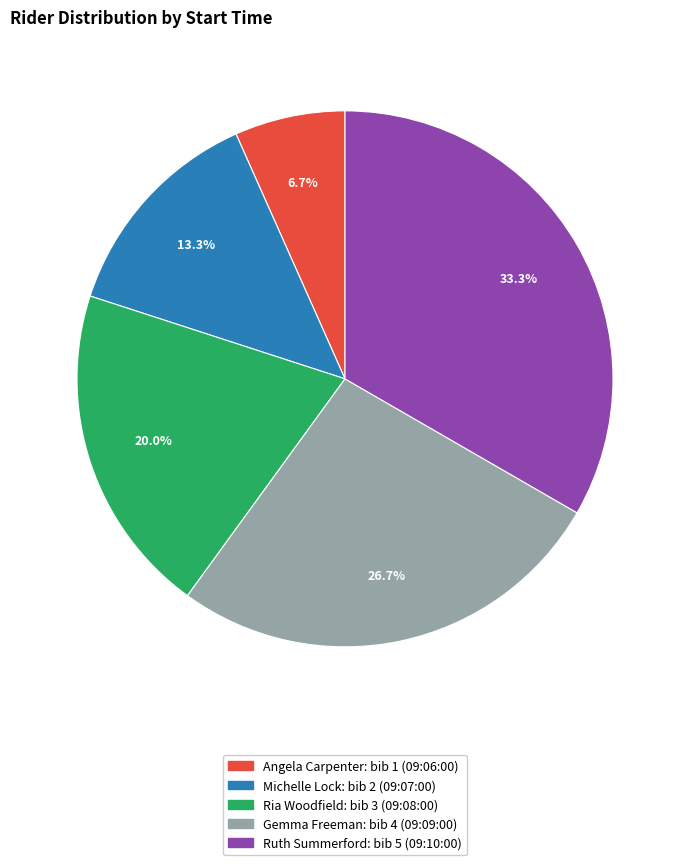

How many slices are in this pie chart?

5